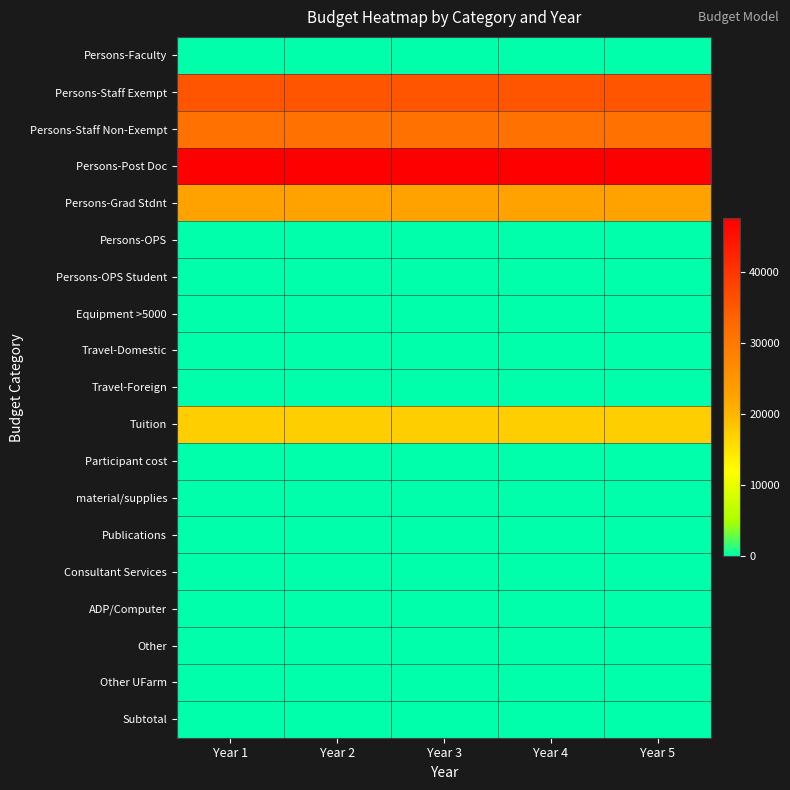

Which has a higher value, Year 3 or Year 5?

Year 3